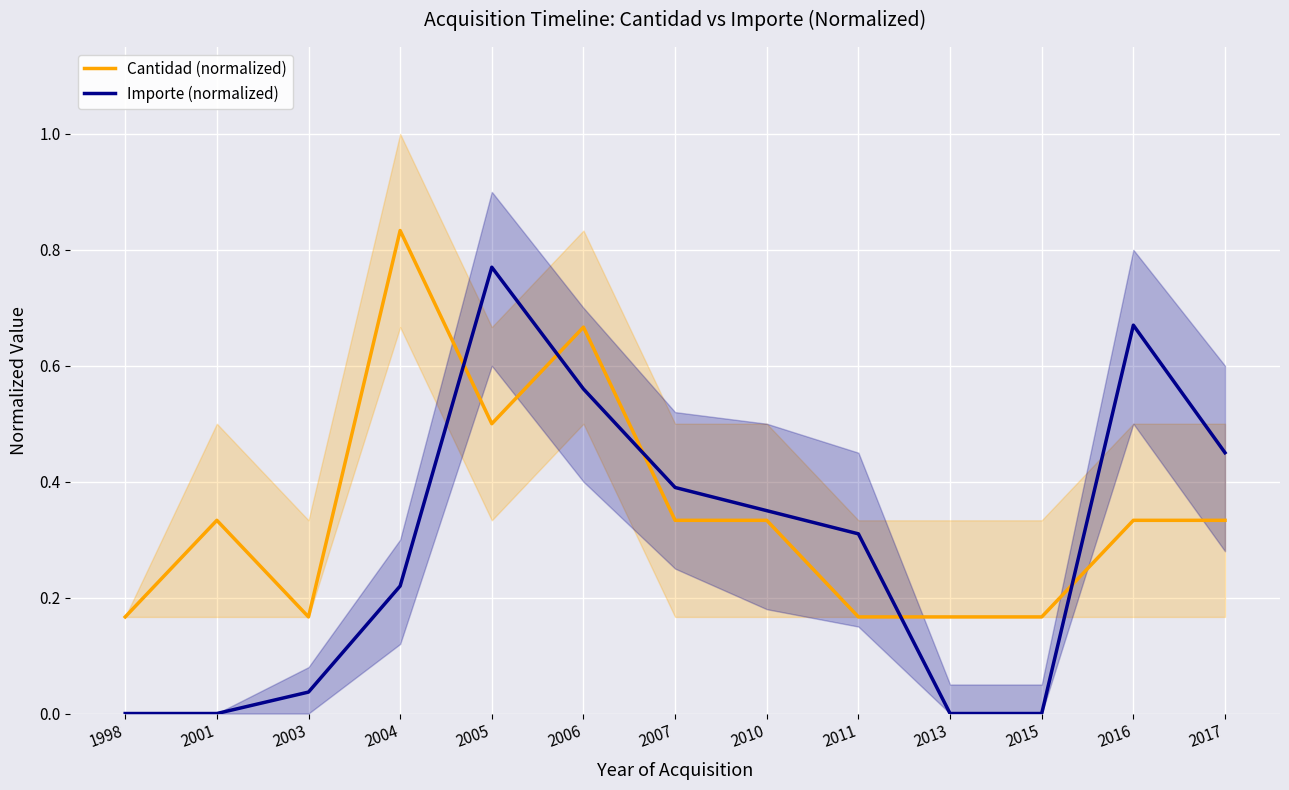

Rank the categories by Importe (normalized) value from highest to lowest.

2005, 2016, 2006, 2017, 2007, 2010, 2011, 2004, 2003, 1998, 2001, 2013, 2015